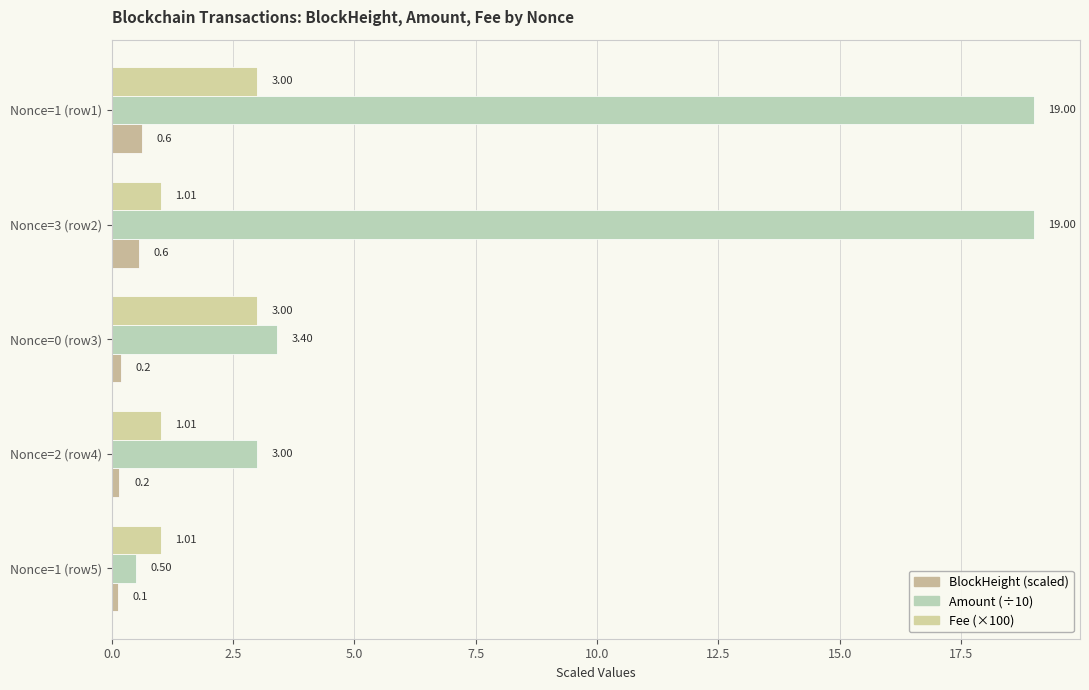

How many series are shown in this chart?

3